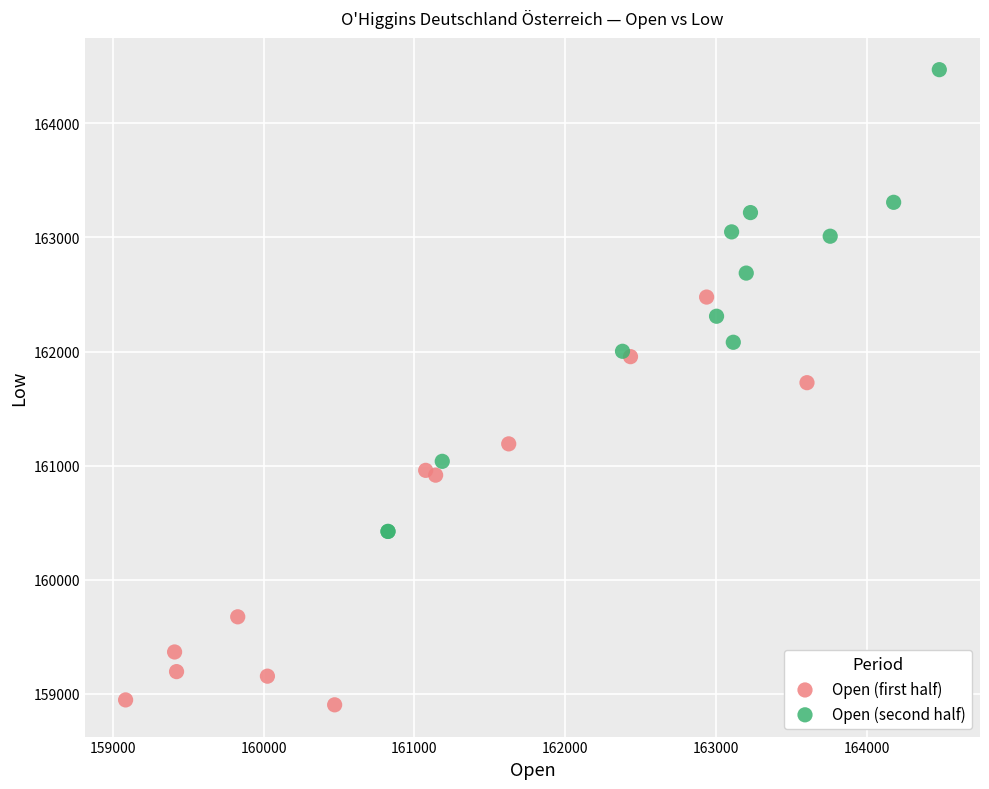

What are all the series names shown in the legend?

Open (first half), Open (second half)